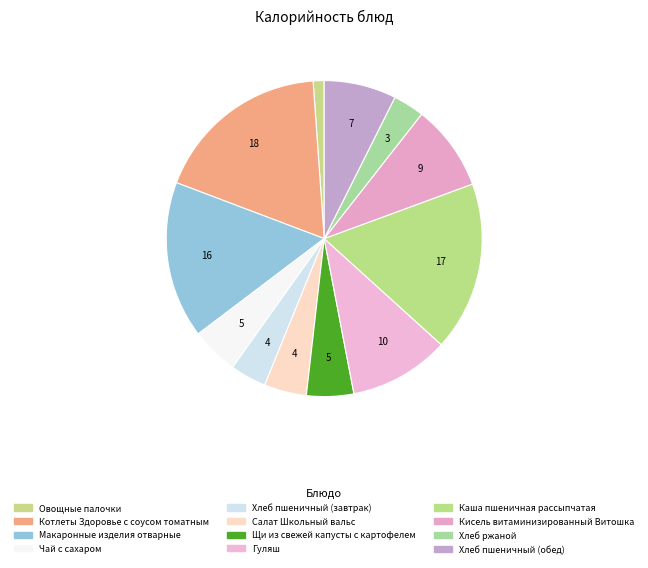

Is the sum of Каша пшеничная рассыпчатая and Овощные палочки greater than half?

No